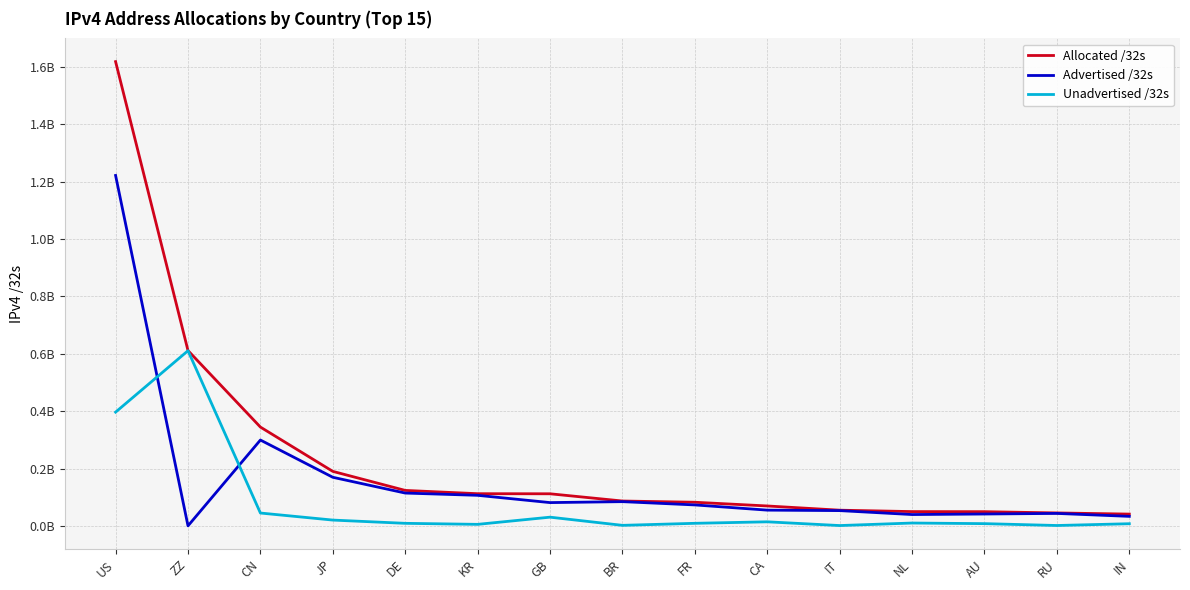

Which series has the widest spread of values?

Allocated /32s